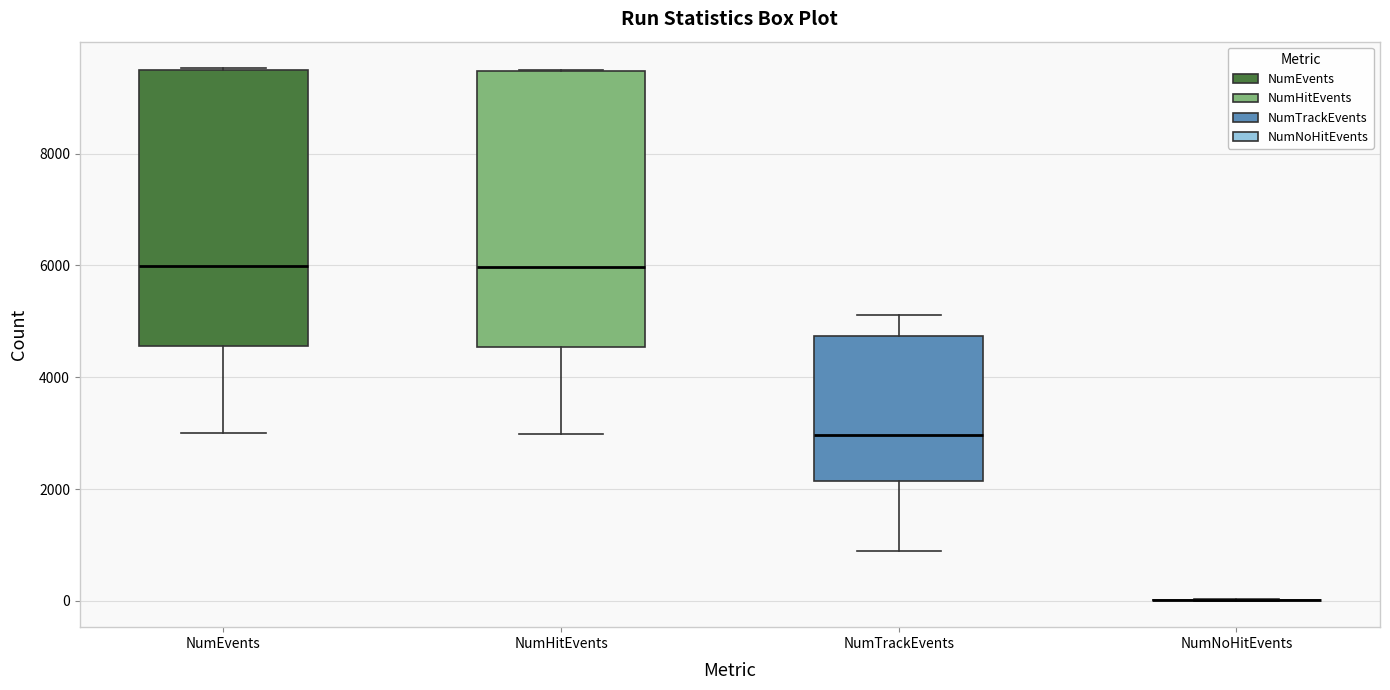

Reading left to right, transcribe this box plot: for each box, give where its median line is, the range the box spans, and where its two whiskers end, as read against the y-axis. The values are not printed on the chart, so give them approximately, as read against the axis.

NumEvents: median 6000, box 4600 to 9400, whiskers 3000 to 9600
NumHitEvents: median 6000, box 4600 to 9400, whiskers 3000 to 9600
NumTrackEvents: median 3000, box 2200 to 4800, whiskers 800 to 5200
NumNoHitEvents: box collapsed to a line at 0, whiskers 0 to 0